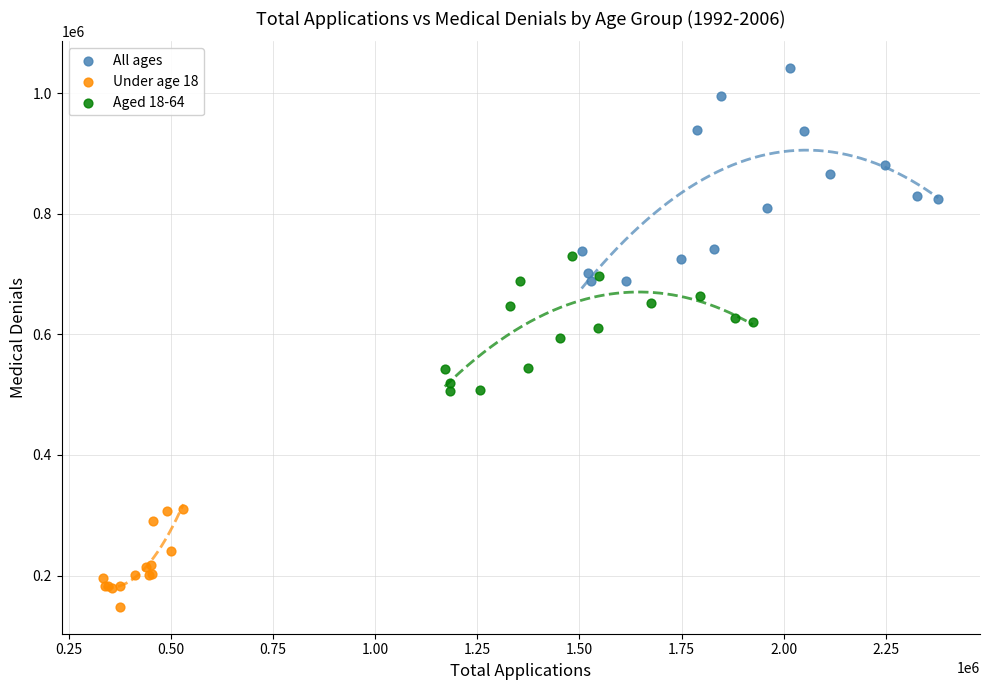

Which series reaches the minimum Y coordinate?

Under age 18